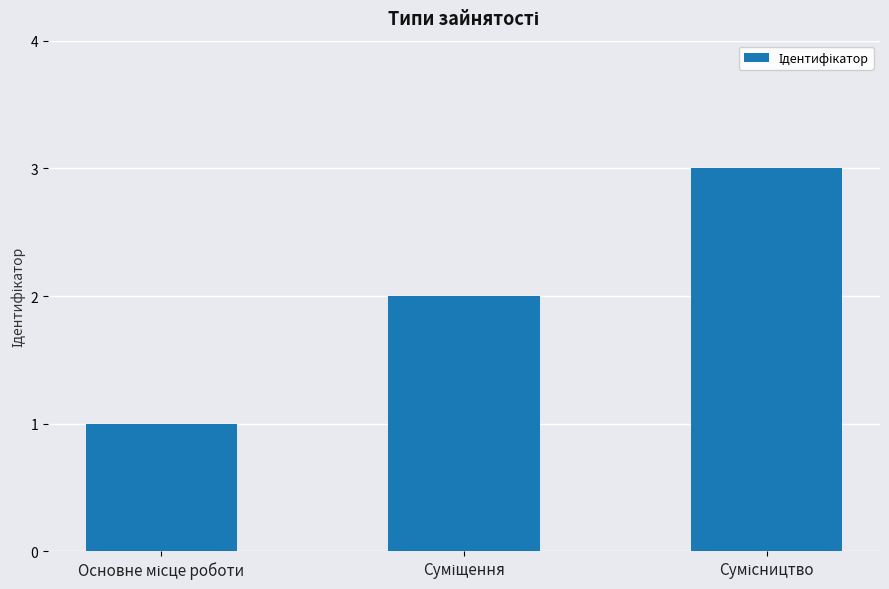

What is the maximum value shown in the chart?

3